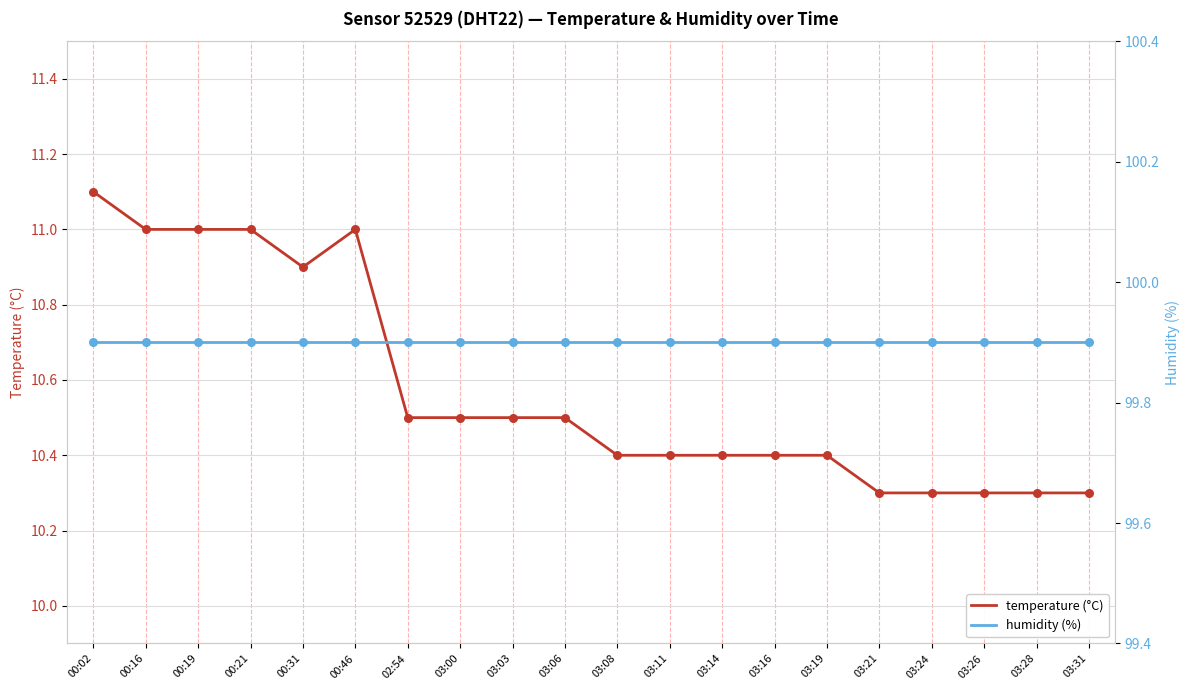

At which category is the sum across all series the highest?

00:02